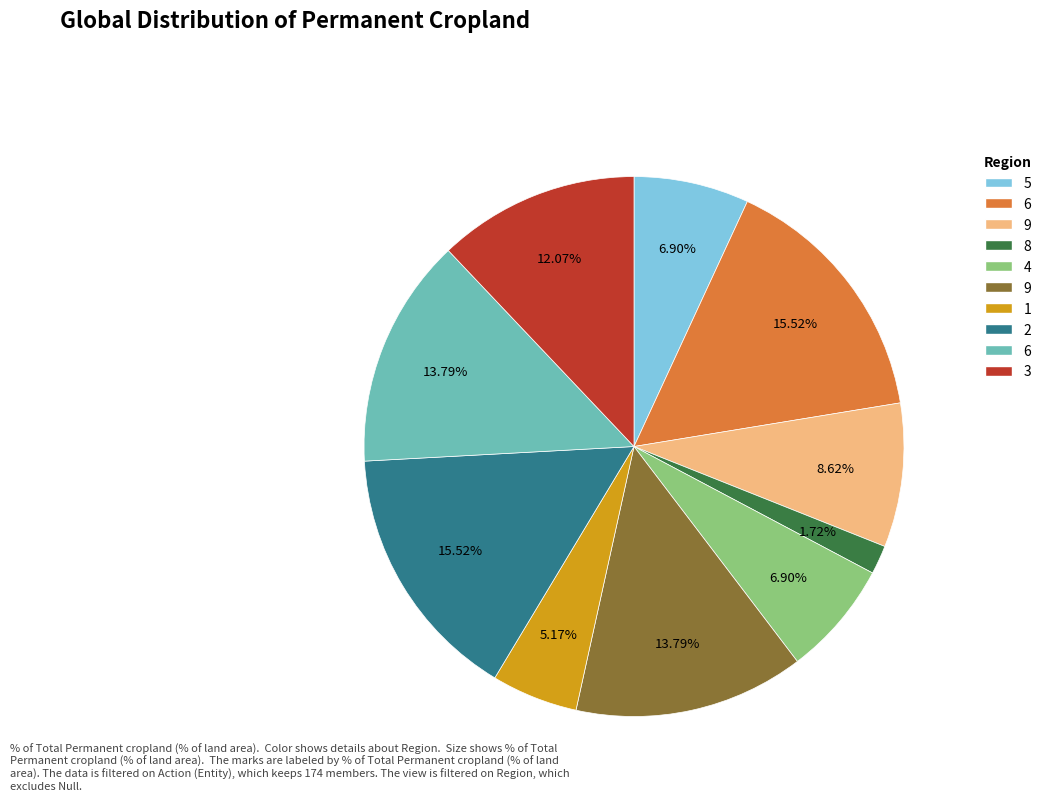

Is there any slice that represents more than half of the pie?

No